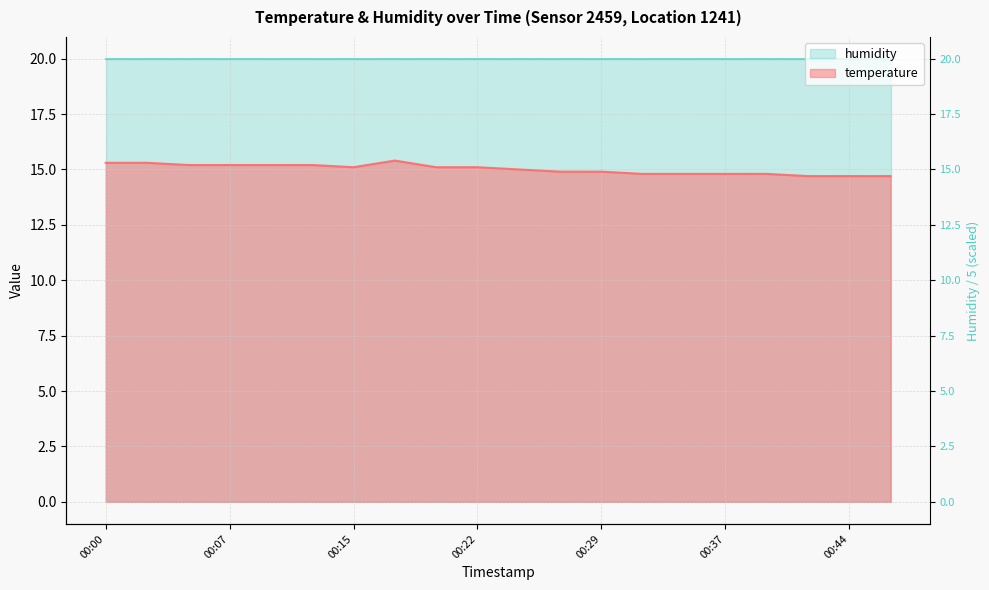

Which label corresponds to the smallest value in the chart?

00:42